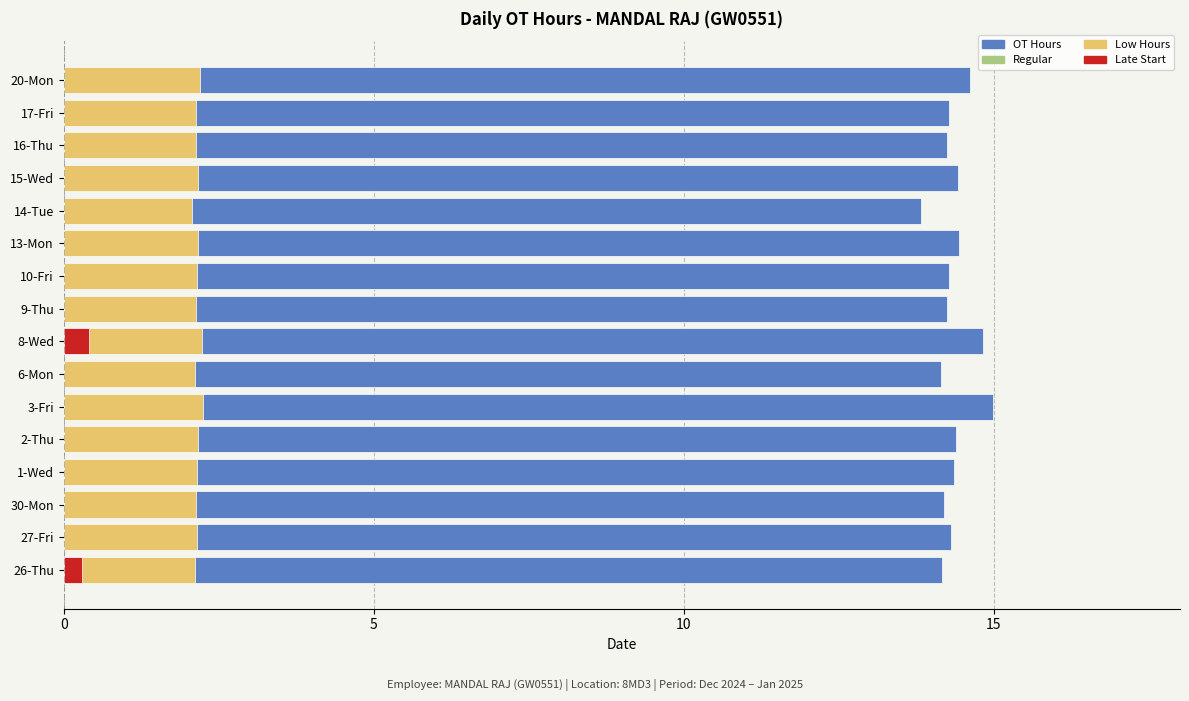

List the labels in order of value, smallest first.

14-Tue, 6-Mon, 26-Thu, 30-Mon, 16-Thu, 9-Thu, 17-Fri, 10-Fri, 27-Fri, 1-Wed, 2-Thu, 15-Wed, 13-Mon, 20-Mon, 8-Wed, 3-Fri